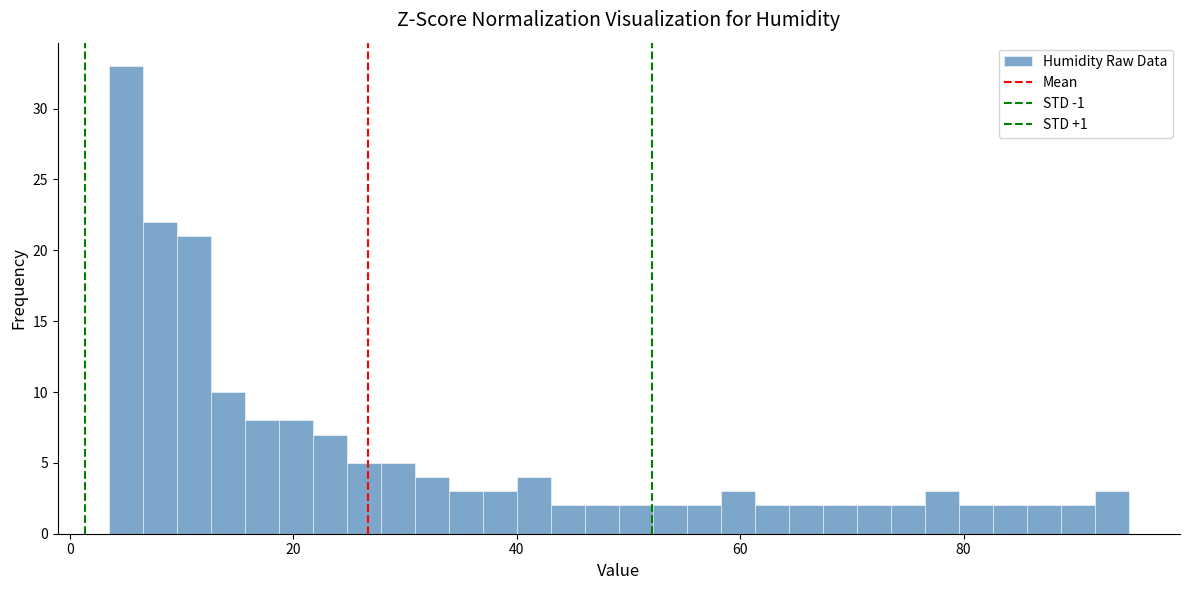

Around what value on the x-axis is the tallest bar? Give the approximate position of its centre, as read against the axis.

6